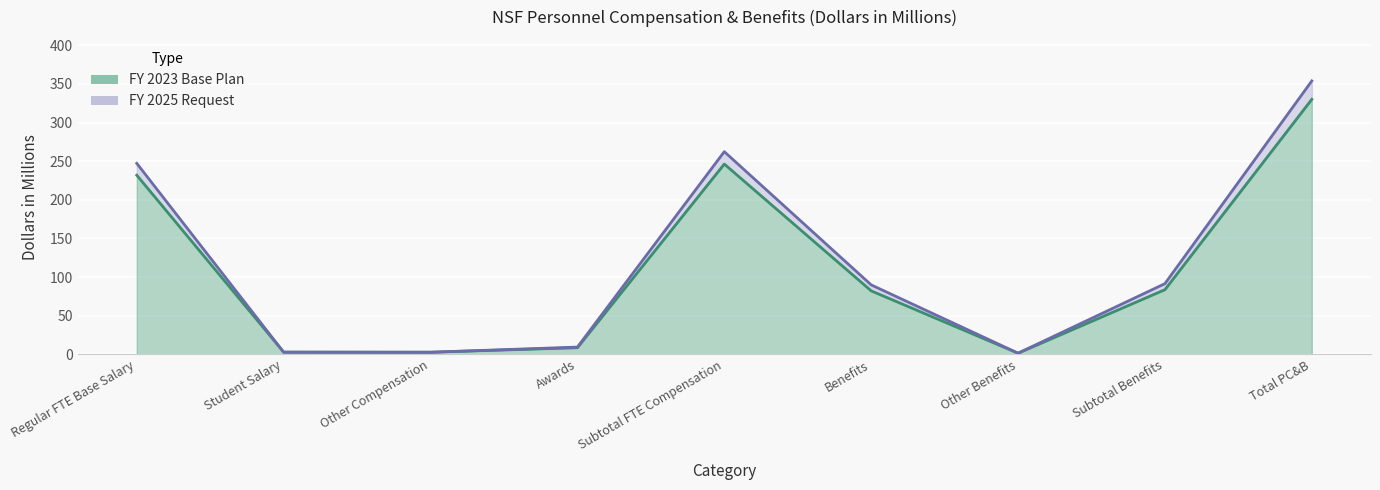

What is the lowest value of the FY 2025 Request series?

1.6